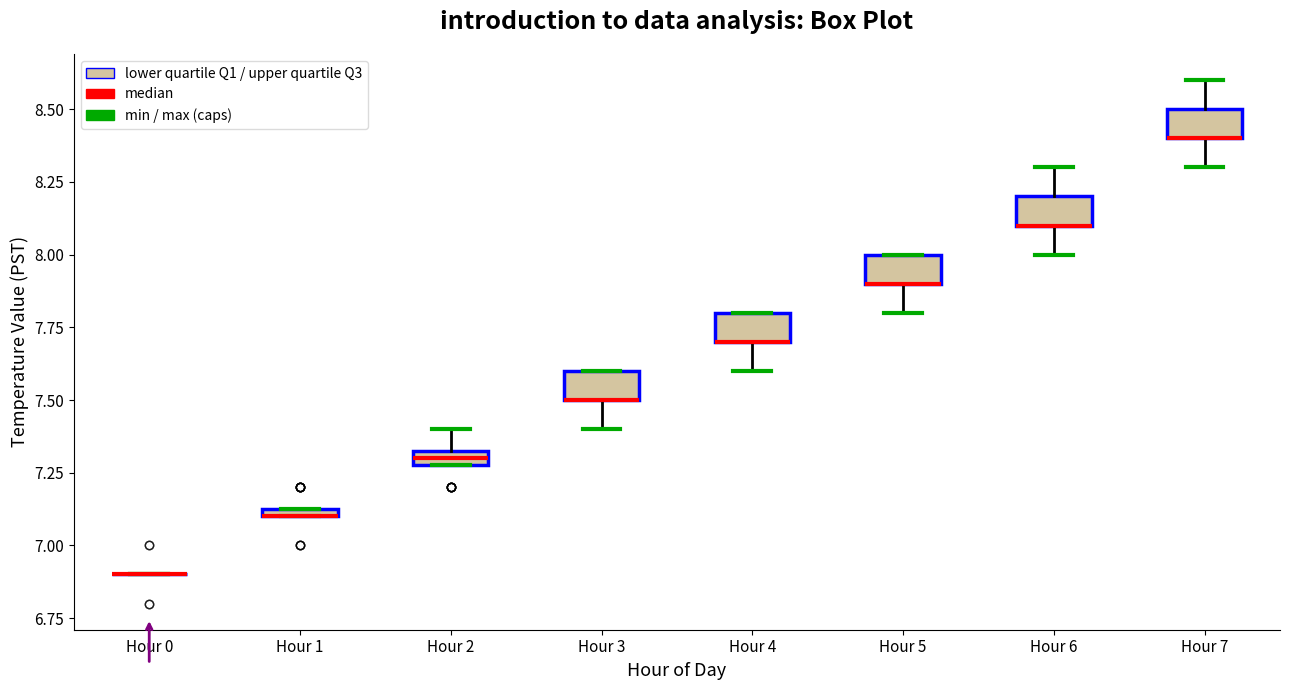

Where is the upper edge of the box for Hour 6 on the y-axis? The values are not printed on the chart, so give them approximately, as read against the axis.

8.20